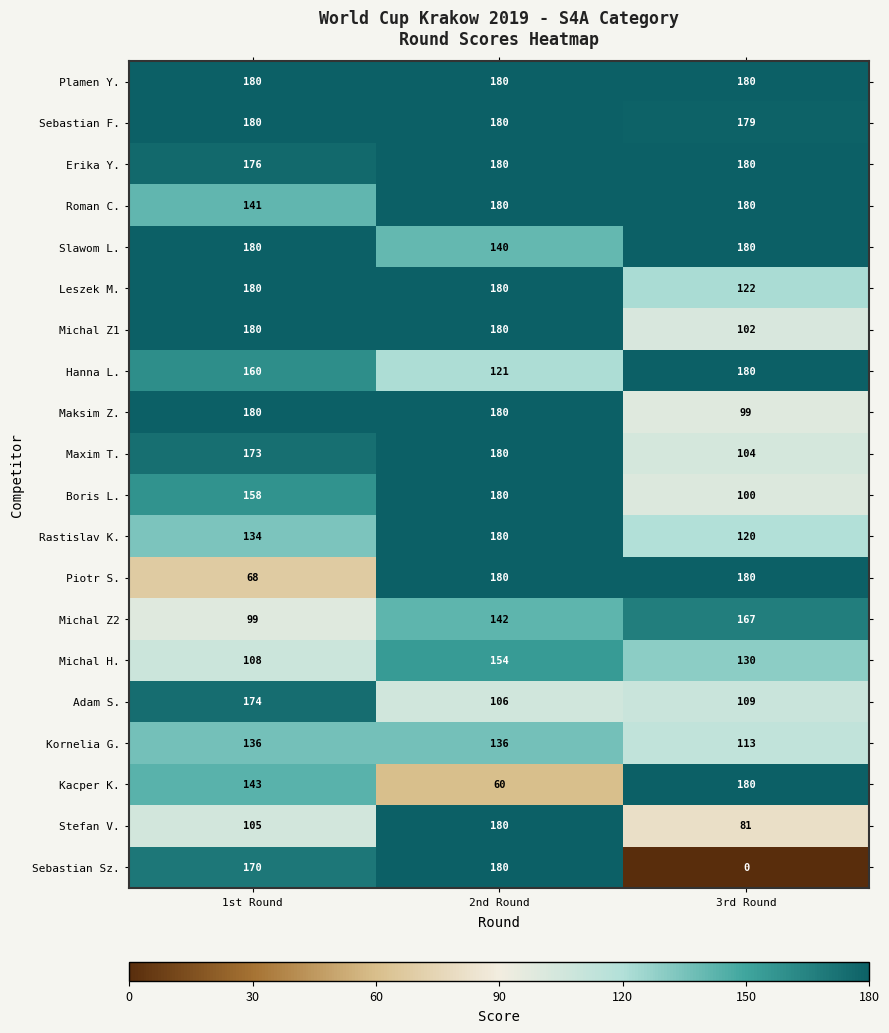

Which category has the lowest value across all series?

3rd Round